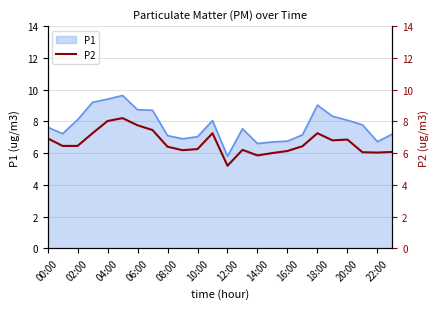

The P1 series shows 11.8 at 02:00. True or false?

False